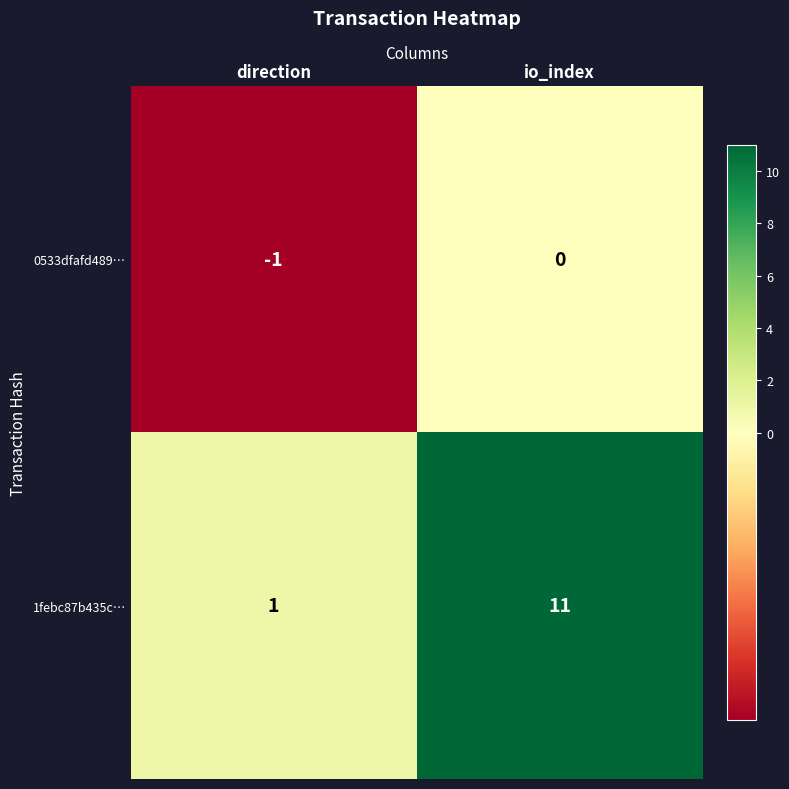

Reading left to right, list all the values displayed in this chart.

0533dfafd489…: -1	0
1febc87b435c…: 1	11